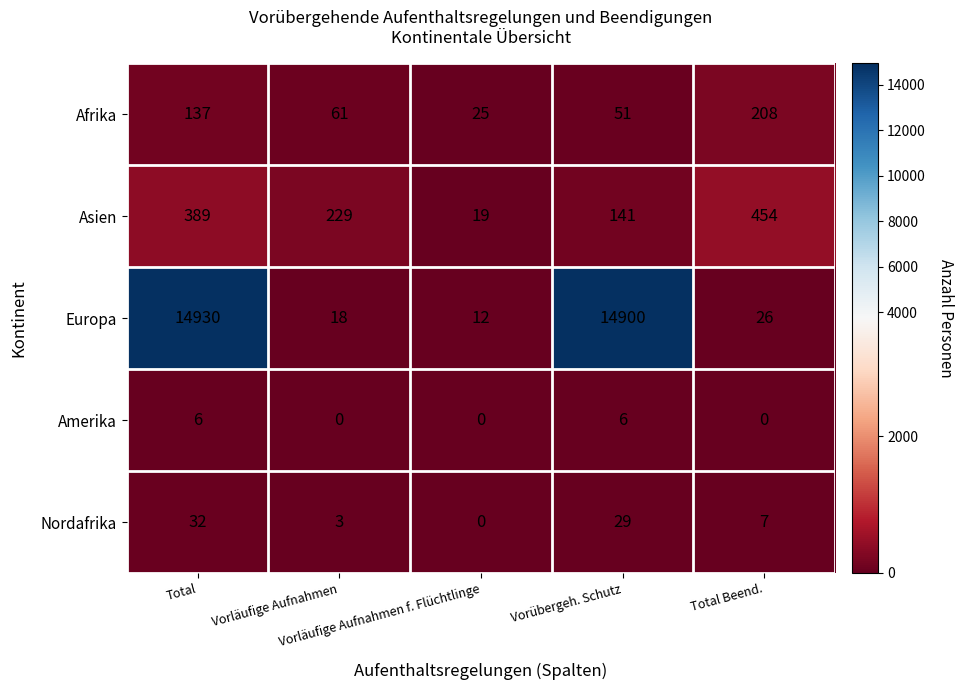

What is the average value of the Europa series?

5977